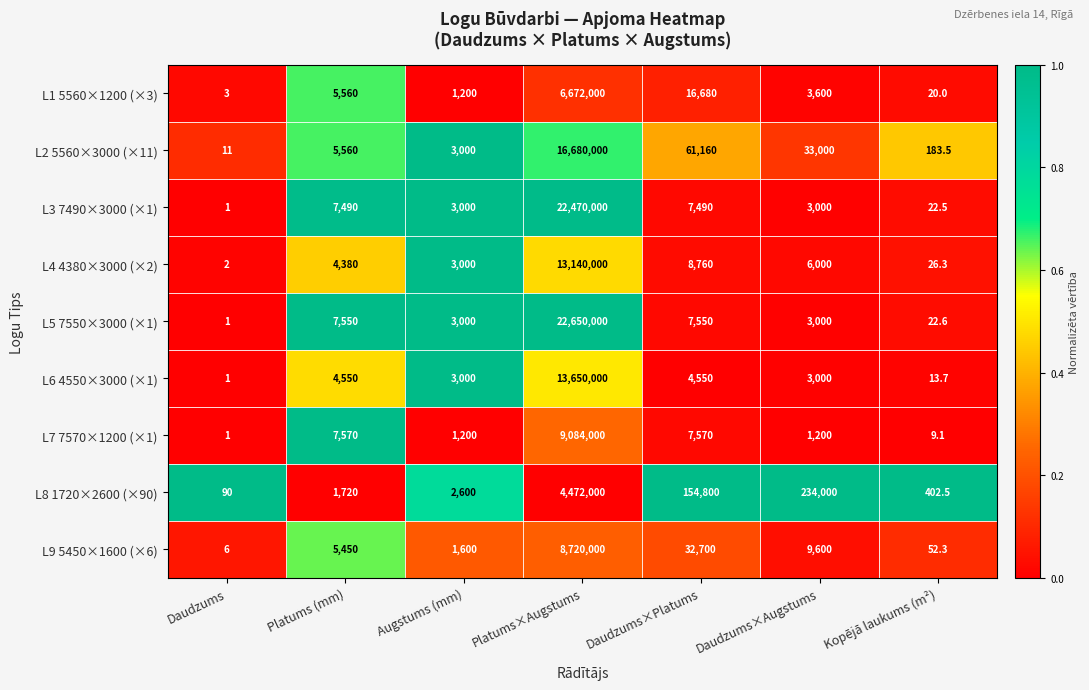

What is the difference between the L4 4380×3000 (×2) values at Daudzums×Platums and Daudzums?

8758.0